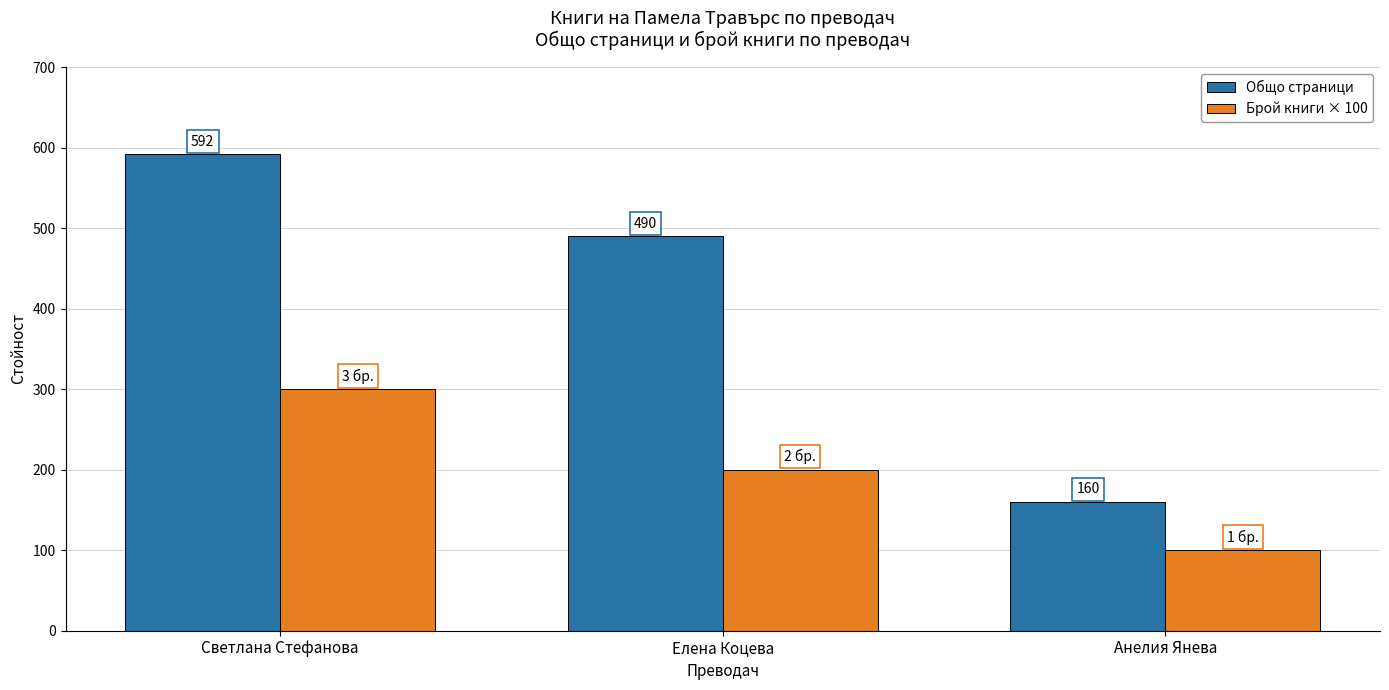

What is the label of the 2nd bar from the right?

Елена Коцева